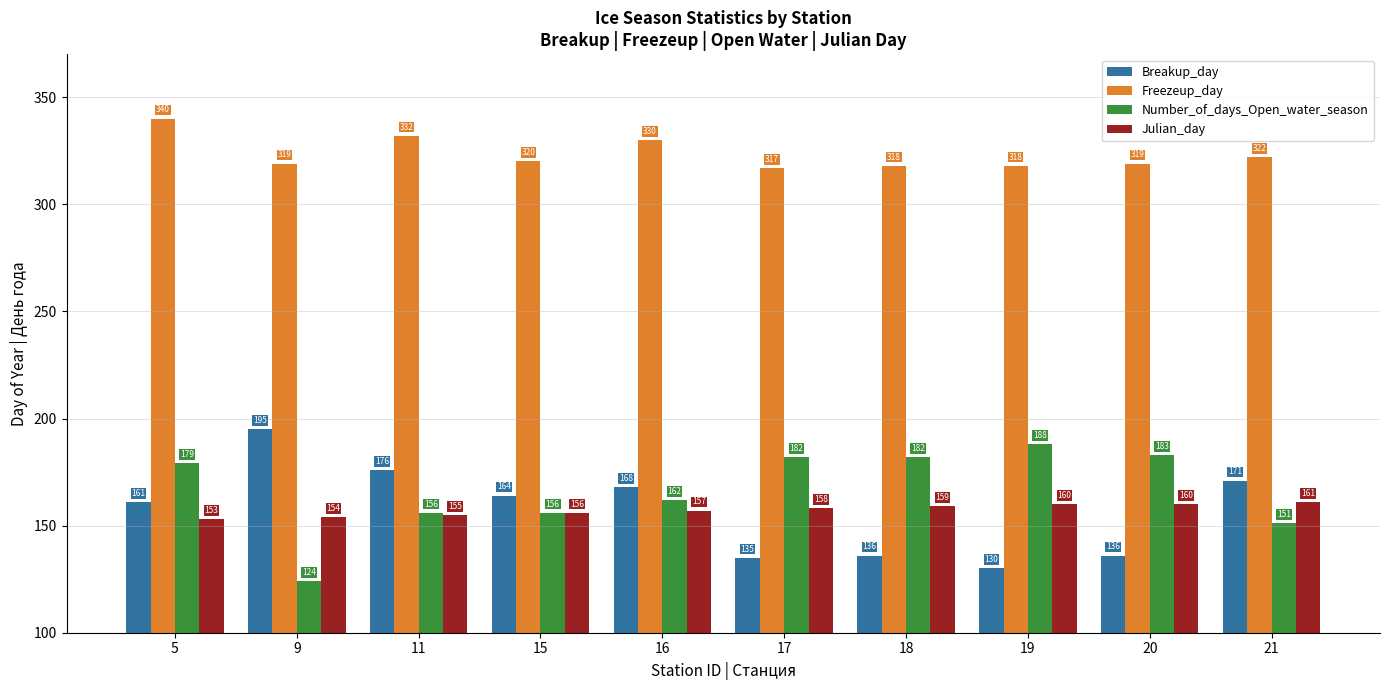

How many data points in Number_of_days_Open_water_season are less than 179?

5